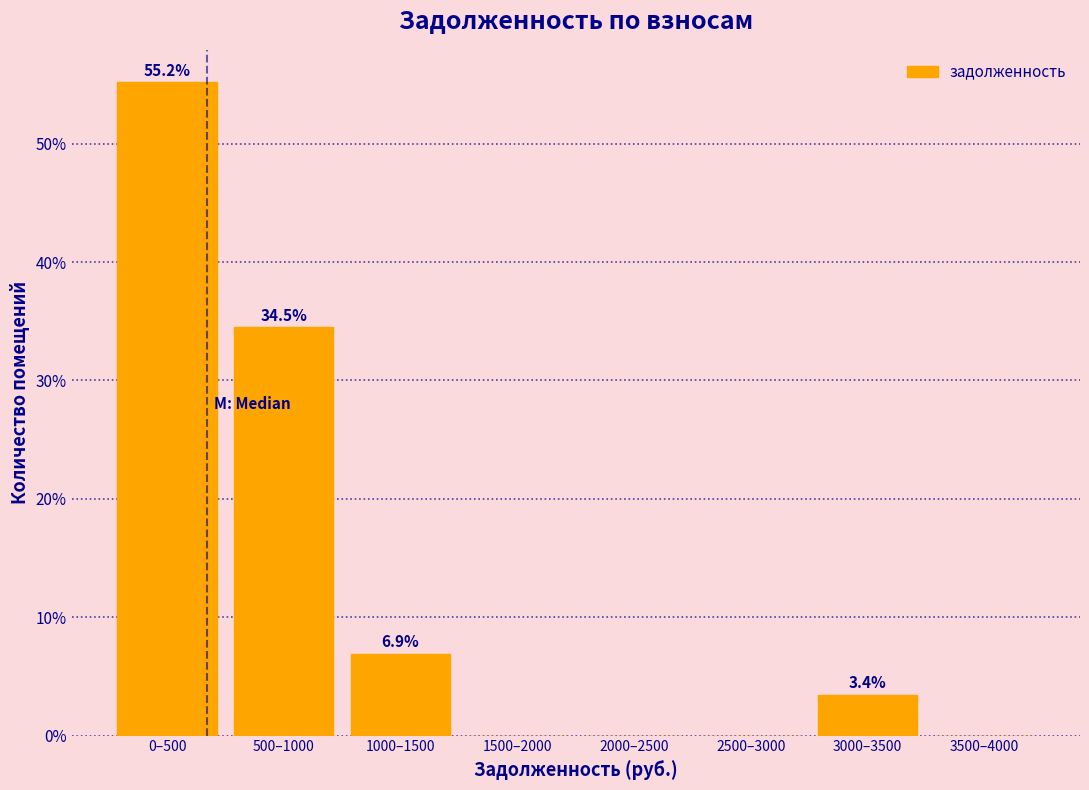

Reading left to right, list all the values displayed in this chart.

0–500=55.2	500–1000=34.5	1000–1500=6.9	1500–2000=0.0	2000–2500=0.0	2500–3000=0.0	3000–3500=3.4	3500–4000=0.0